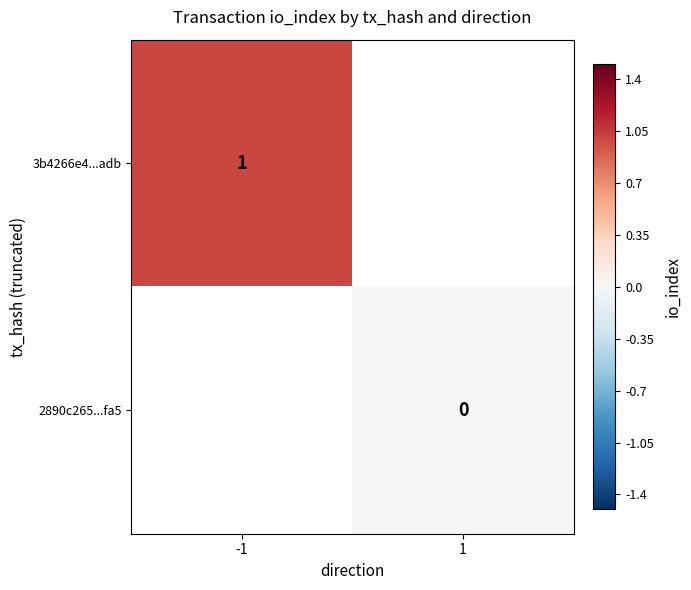

The 3b4266e4...adb series shows 0 at -1. True or false?

False